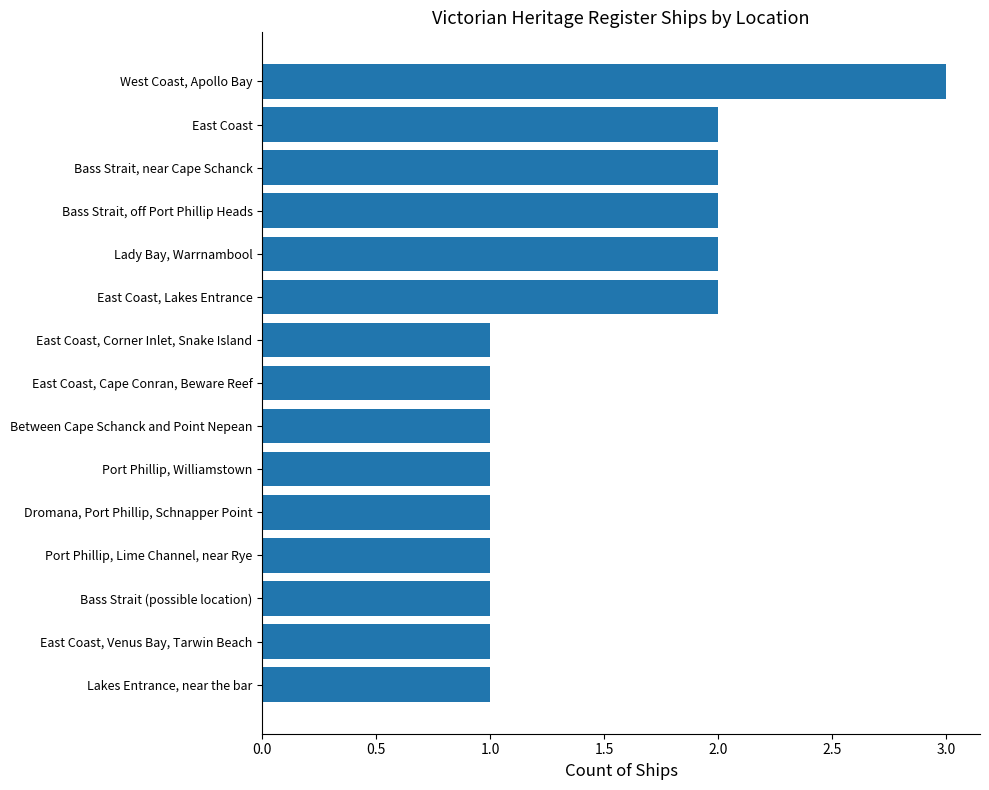

Which category has the highest value across all series?

West Coast, Apollo Bay